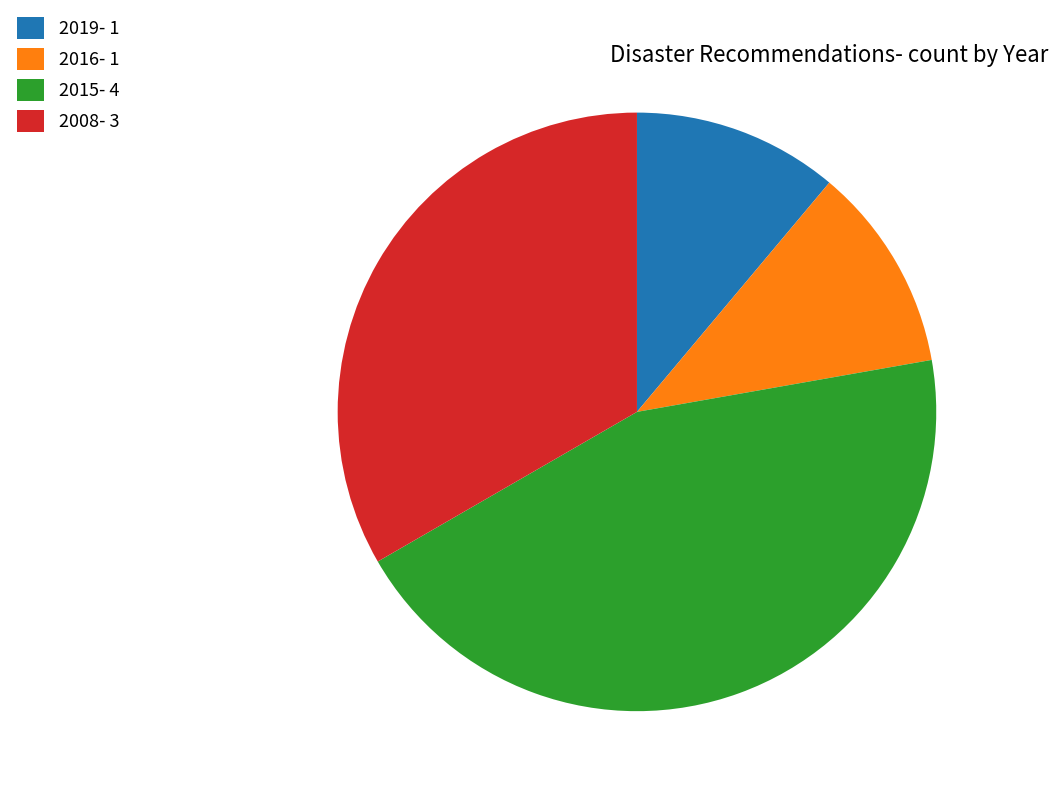

How many slices are in this pie chart?

4